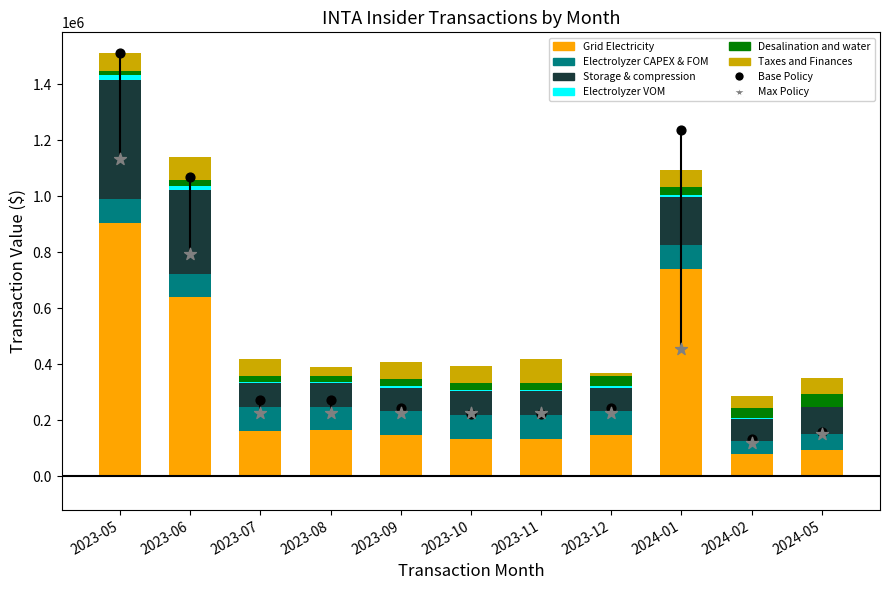

Which series has the largest Y range (max minus min)?

Grid Electricity